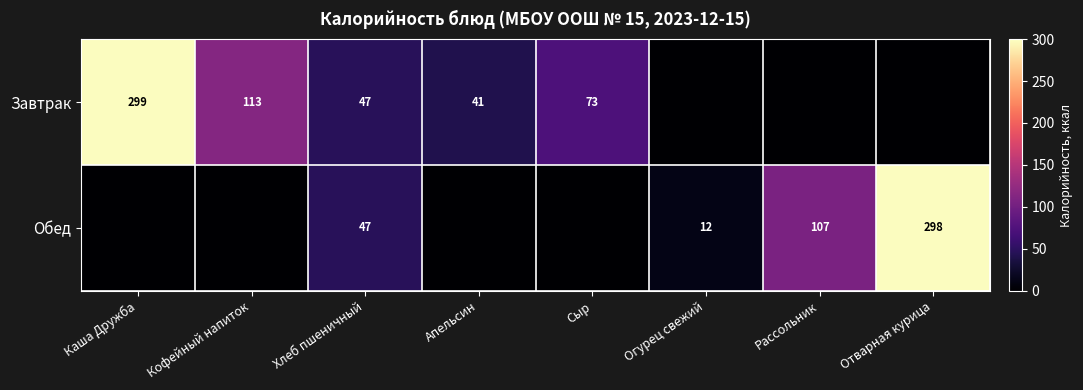

Which category has the highest value across all series?

Каша Дружба